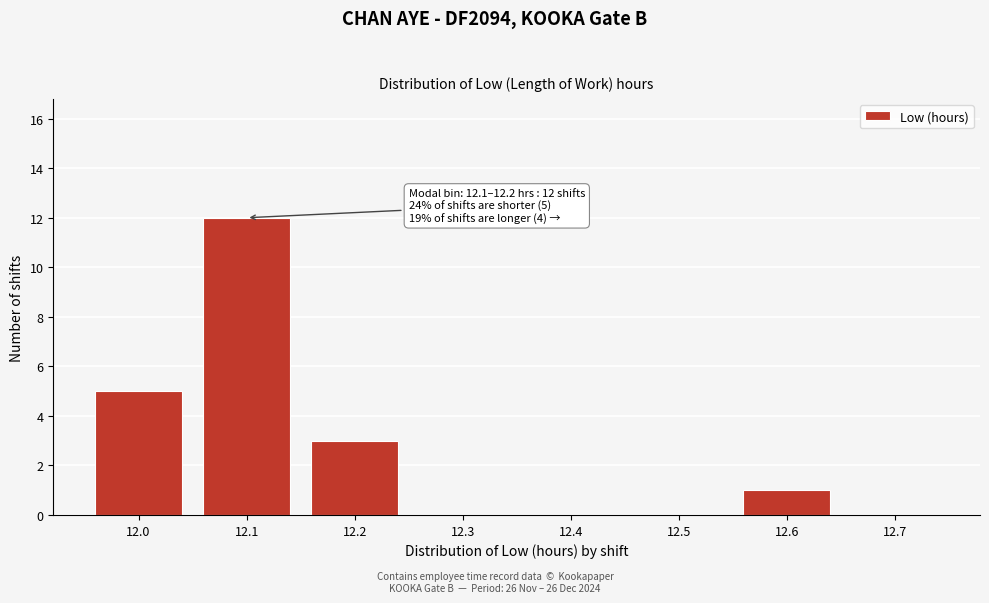

Reading right to left, what are all the values shown in this chart?

12.7=0	12.6=1	12.5=0	12.4=0	12.3=0	12.2=3	12.1=12	12.0=5